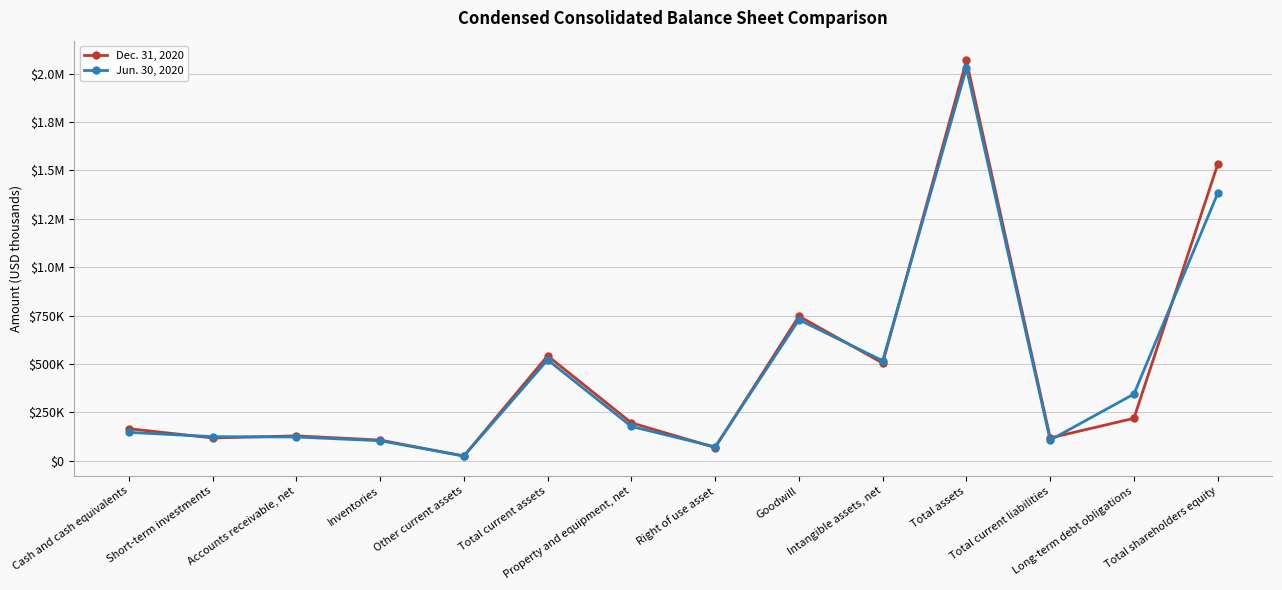

Reading right to left, list all the values displayed in this chart.

Dec. 31, 2020: 1530854	219035	117568	2067866	504172	746666	68154	195602	541933	24148	106590	128243	117426	165526
Jun. 30, 2020: 1381192	344243	106668	2027589	516545	728308	71465	176829	520920	24341	103152	122534	124268	146625